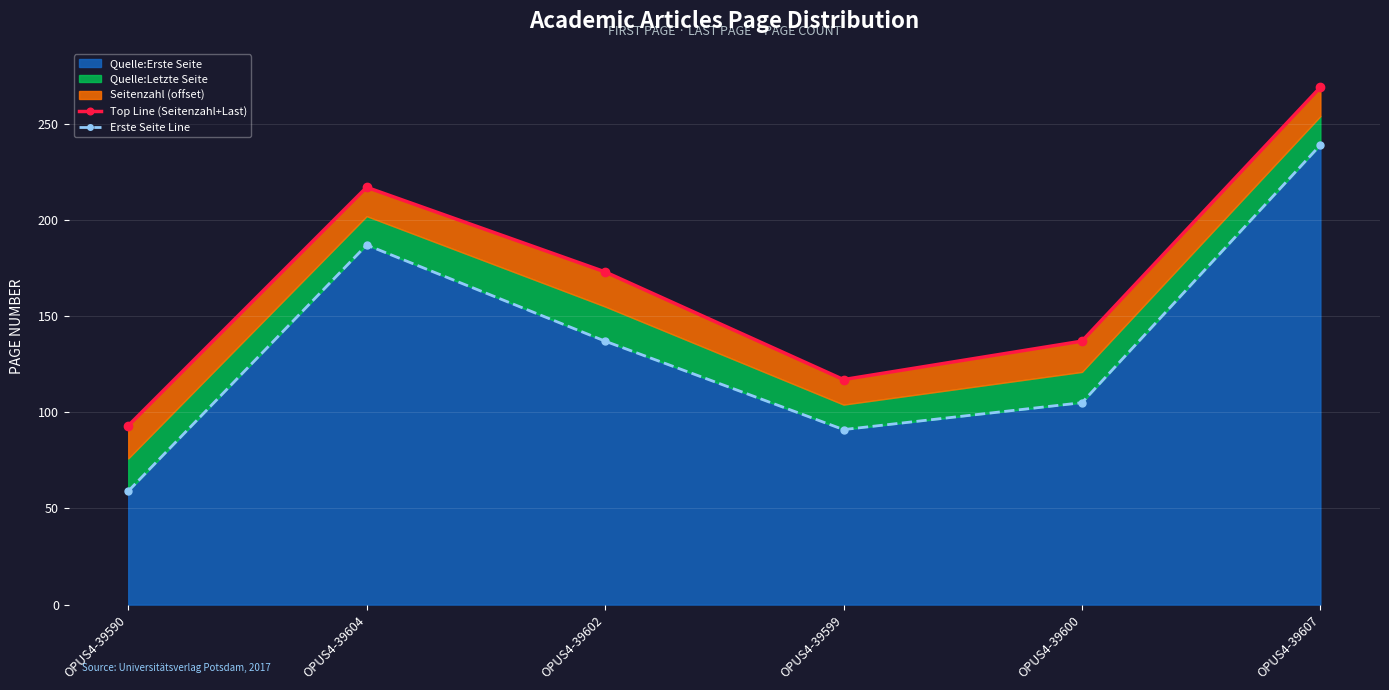

At which category is the sum across all series the highest?

OPUS4-39607